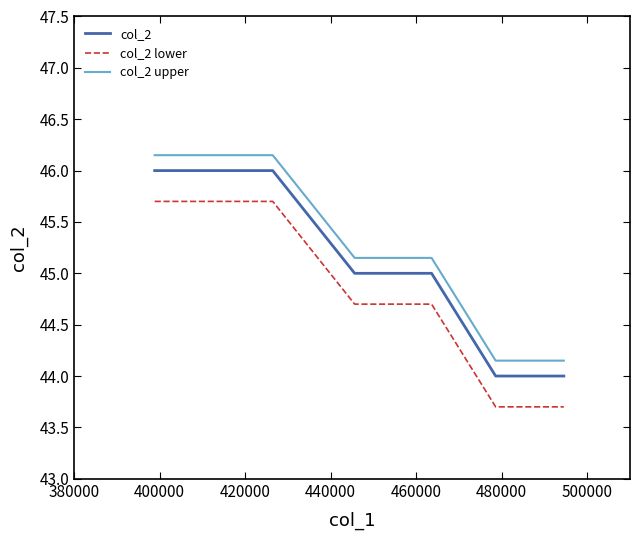

How many lines are shown in the chart?

3